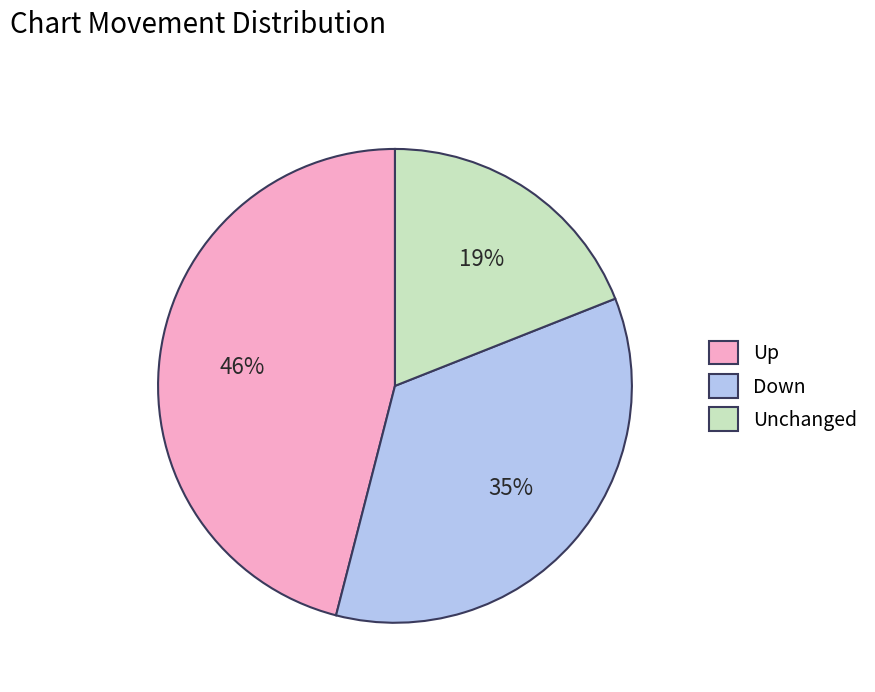

To the nearest percent, what is the difference between the largest and smallest slice percentages?

27%